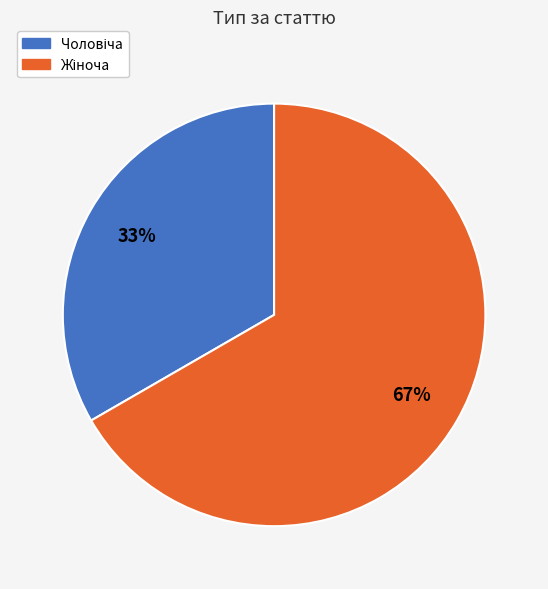

Is there a majority slice in this chart?

Yes